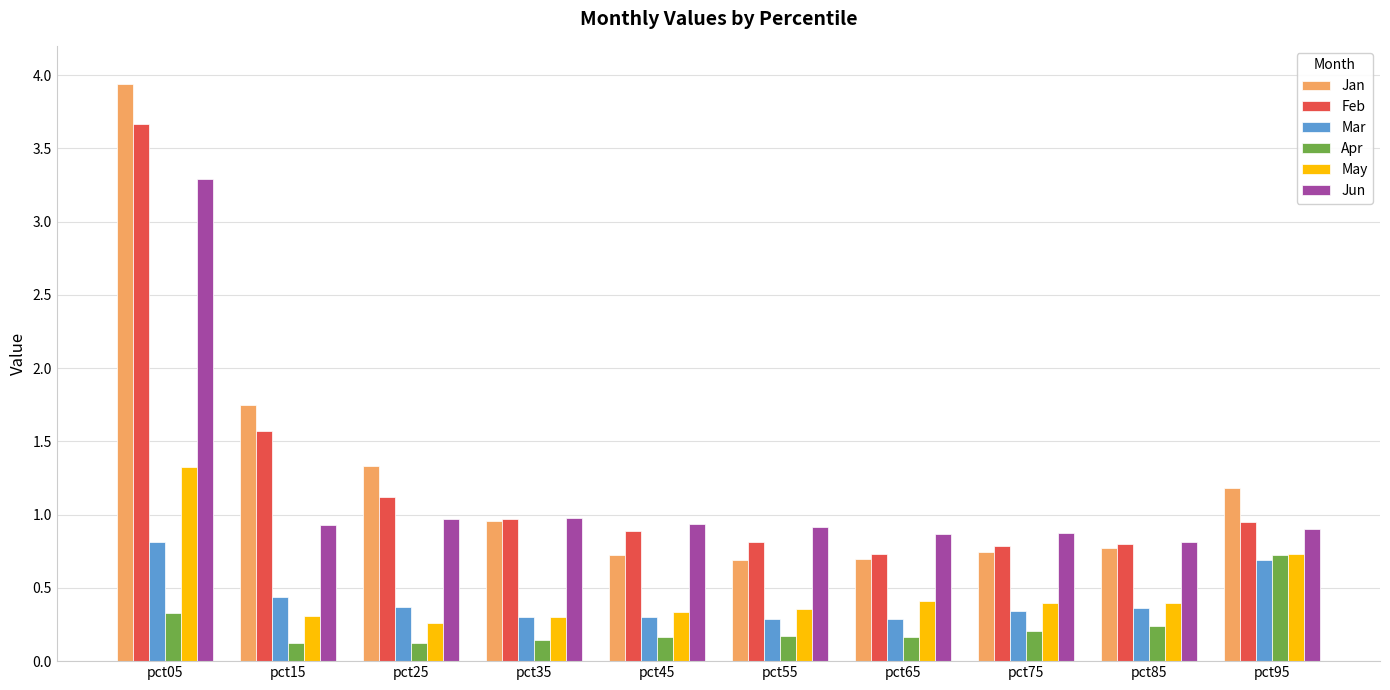

Does the chart contain stacked bars?

No